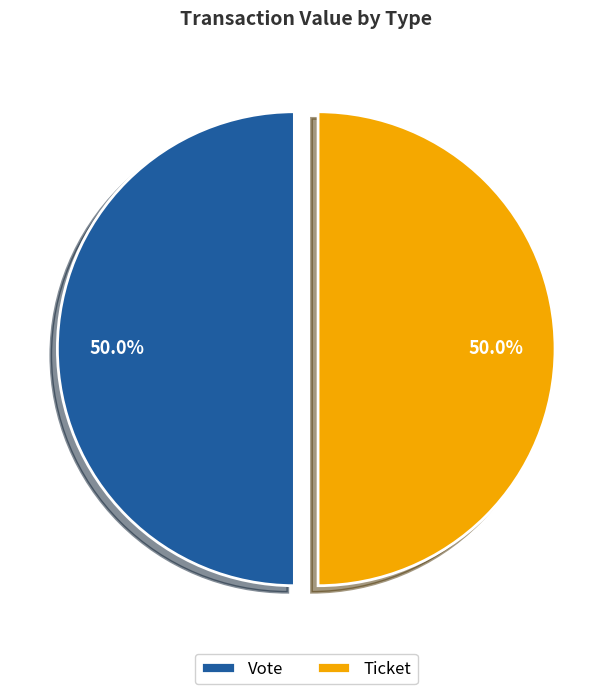

Approximately how many times larger is the value at Vote compared to Ticket?

1.0